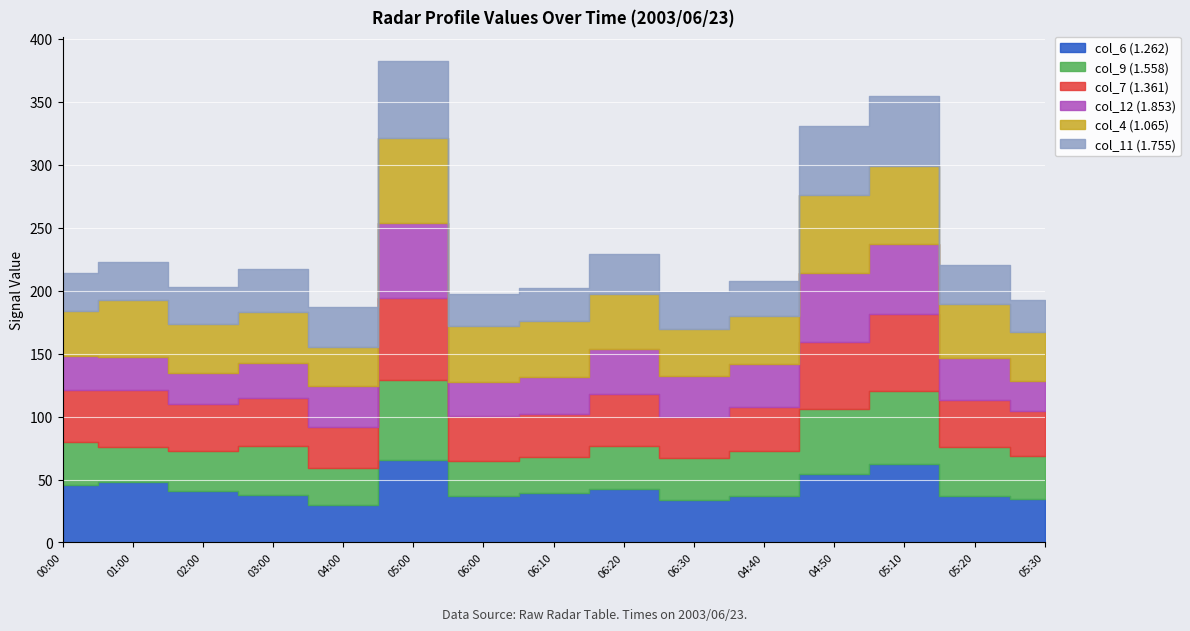

What is the spread (max minus min) of values at 2003/06/23 00:00?

18.0